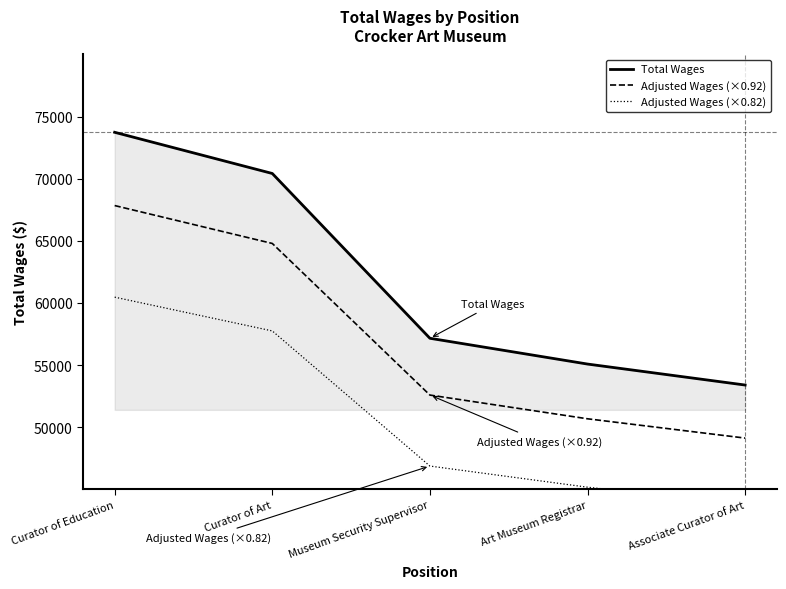

What value does the Total Wages series have at Curator of Art?

70420.0